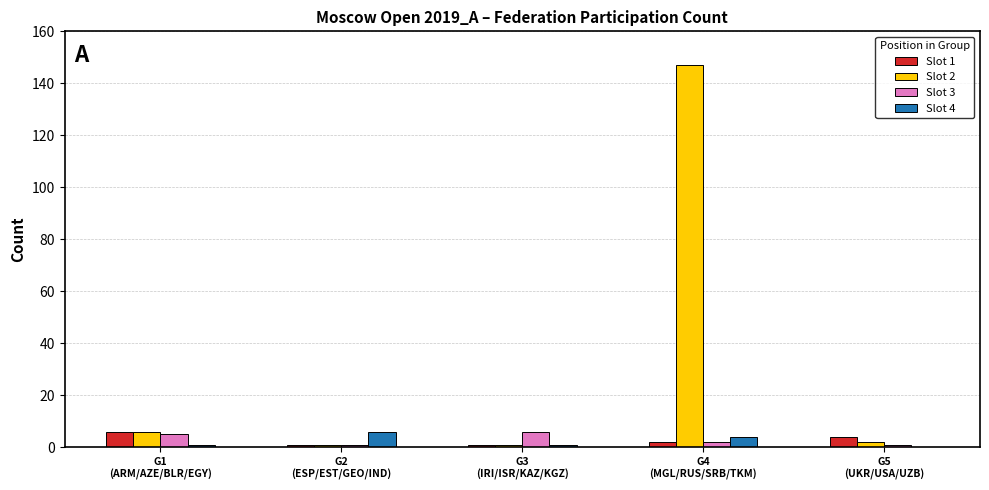

Count the Slot 4 values in the range 1 to 4.

3